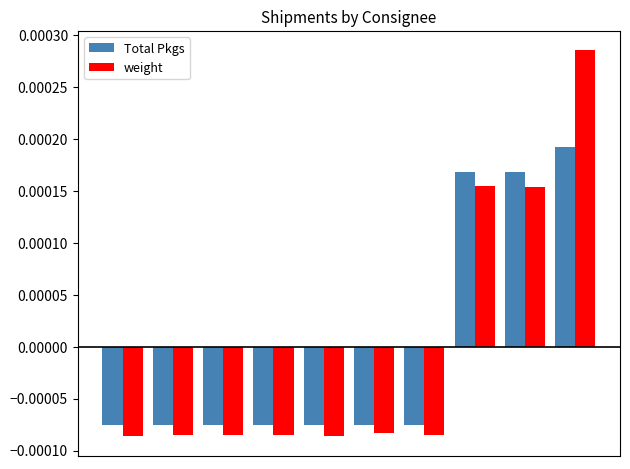

Which series has the widest spread of values?

weight